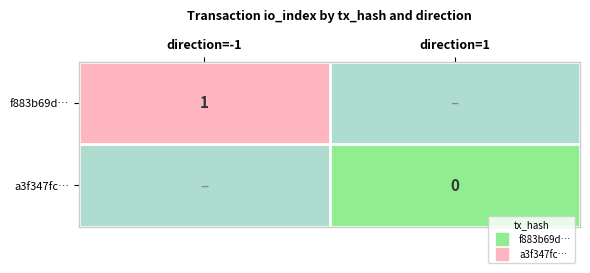

Count the number of categories in the chart.

2